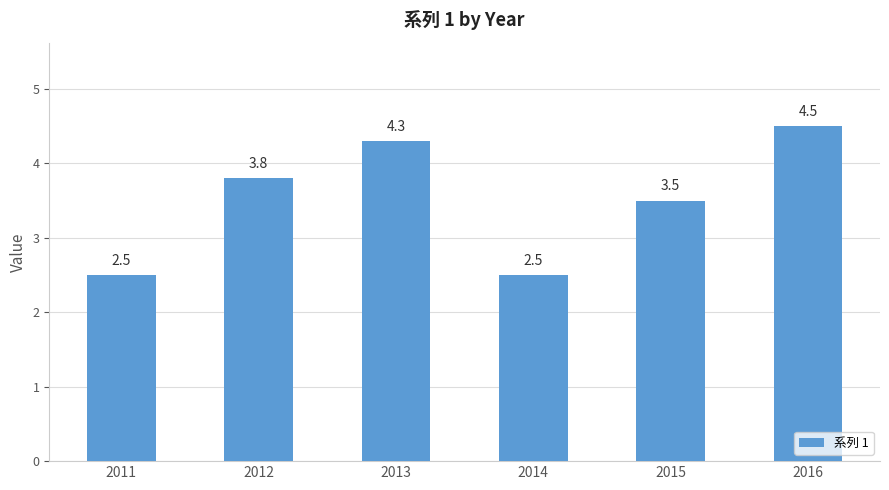

True or false: the data shows 5.9 at 2016.

False